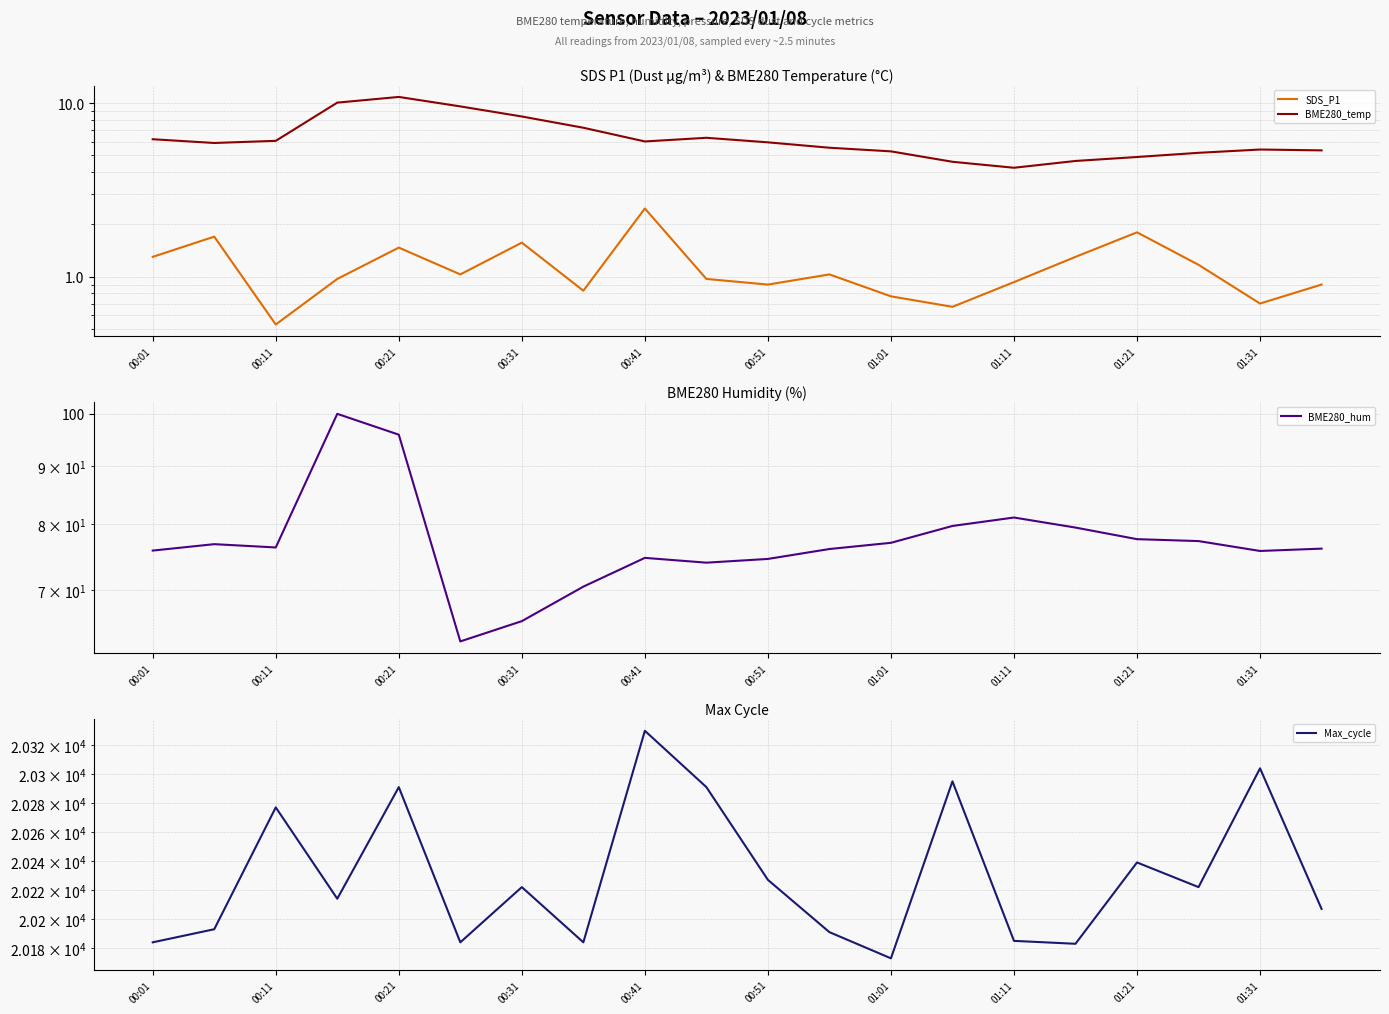

How many data points does each series have?

20